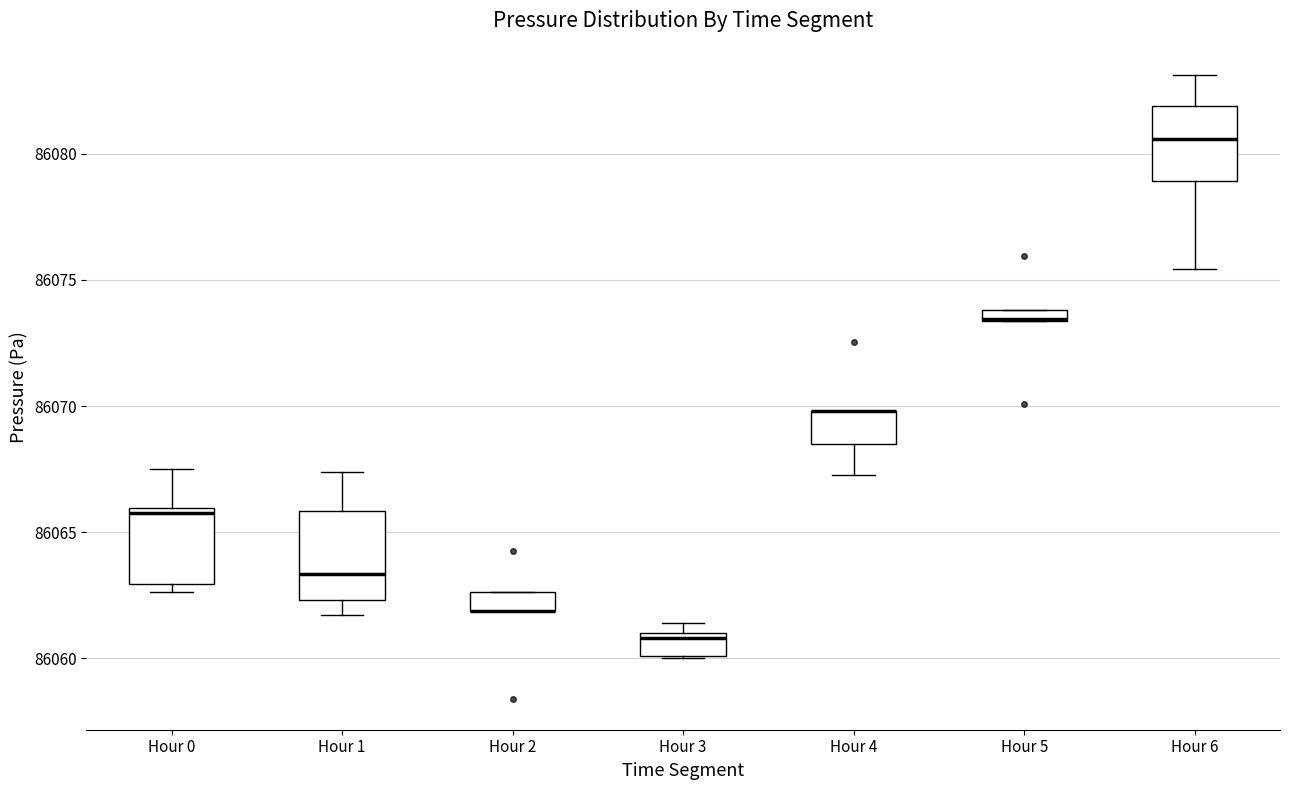

Where is the upper edge of the box for Hour 4 on the y-axis? The values are not printed on the chart, so give them approximately, as read against the axis.

86070.0